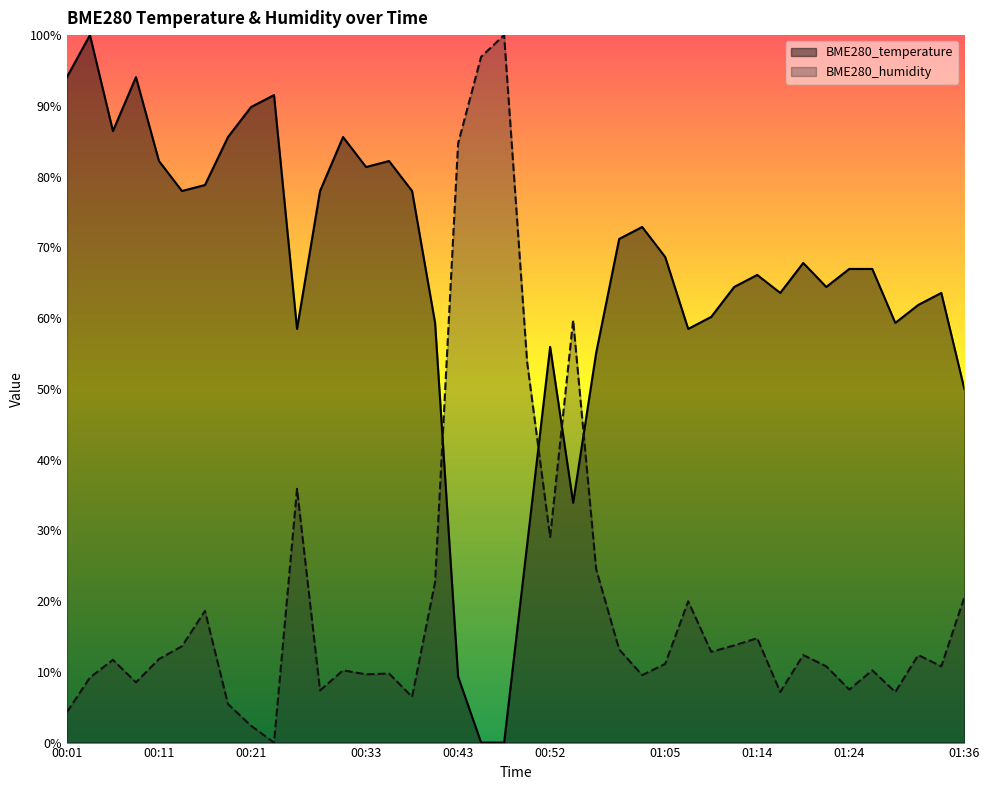

Between 00:26 and 00:23, which is larger?

00:23